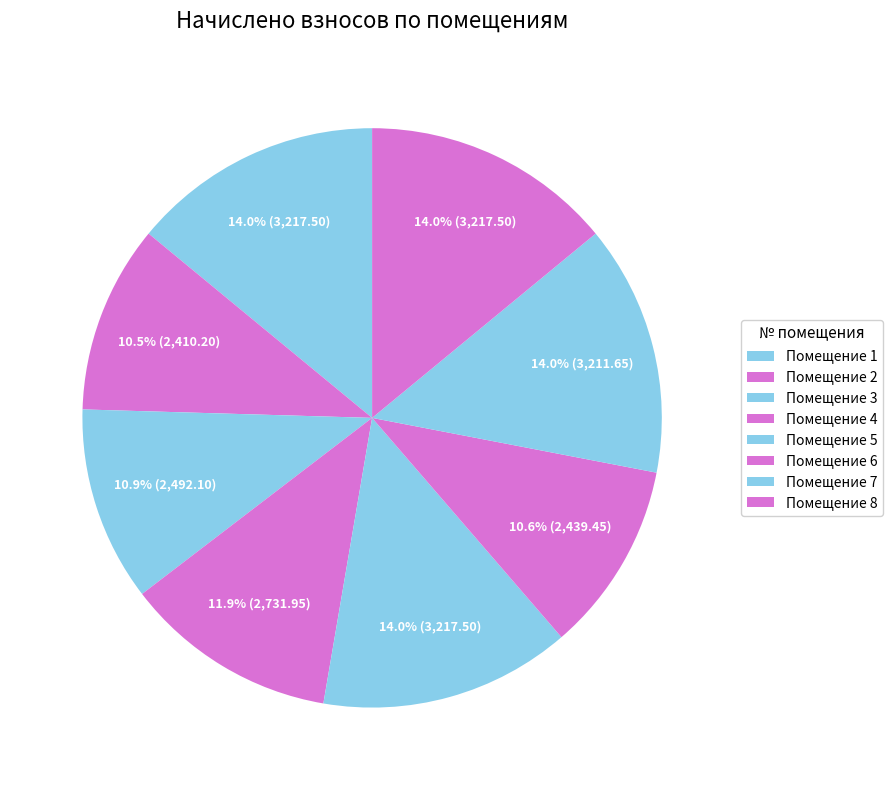

How many segments does this pie chart have?

8